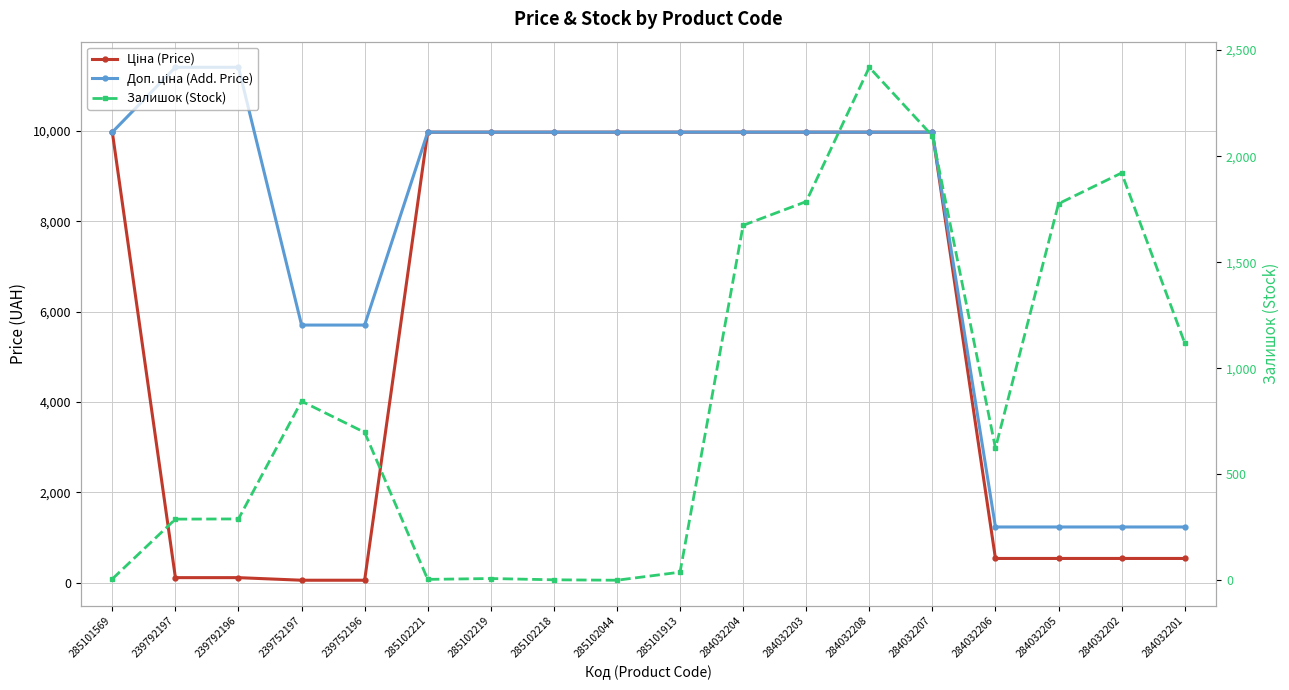

At how many categories does at least one series exceed 7145?

12